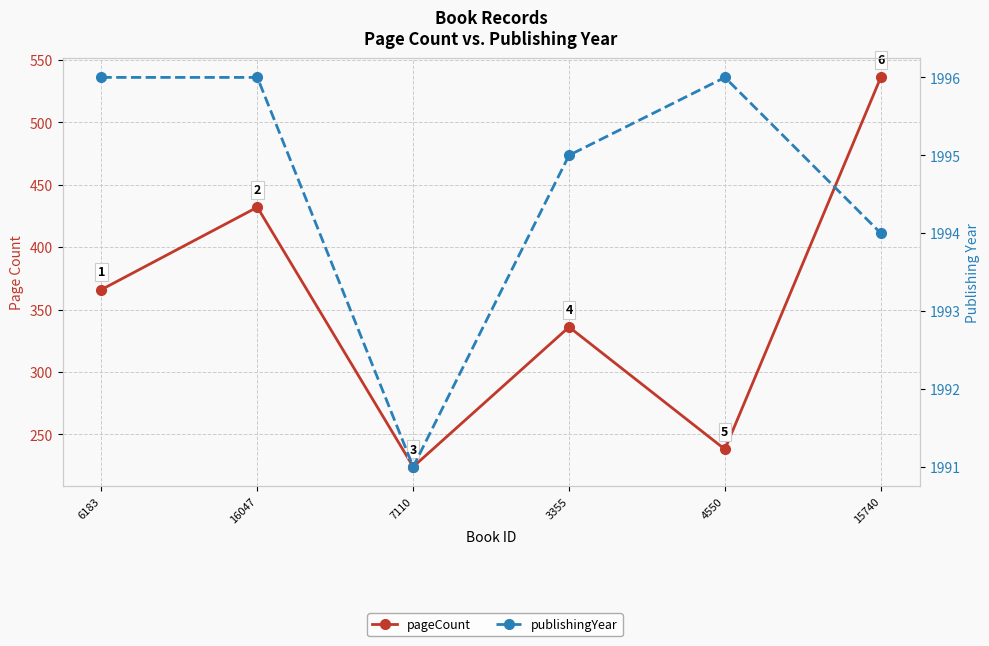

True or false: publishingYear and pageCount intersect in this chart.

False